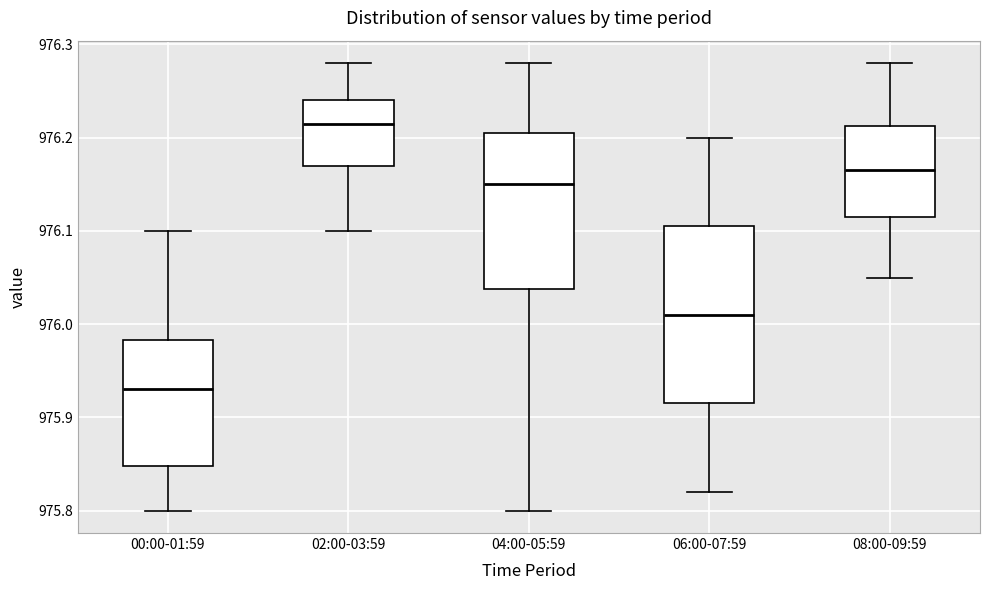

Where is the upper edge of the box for 04:00-05:59 on the y-axis? The values are not printed on the chart, so give them approximately, as read against the axis.

976.21